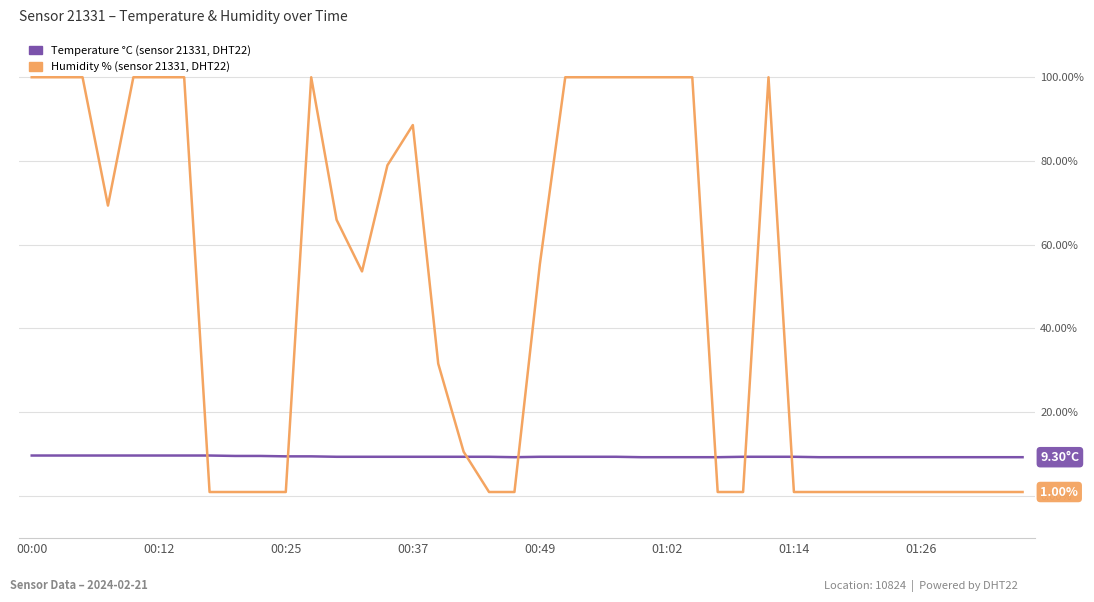

Is this an area chart (filled region under the line)?

No